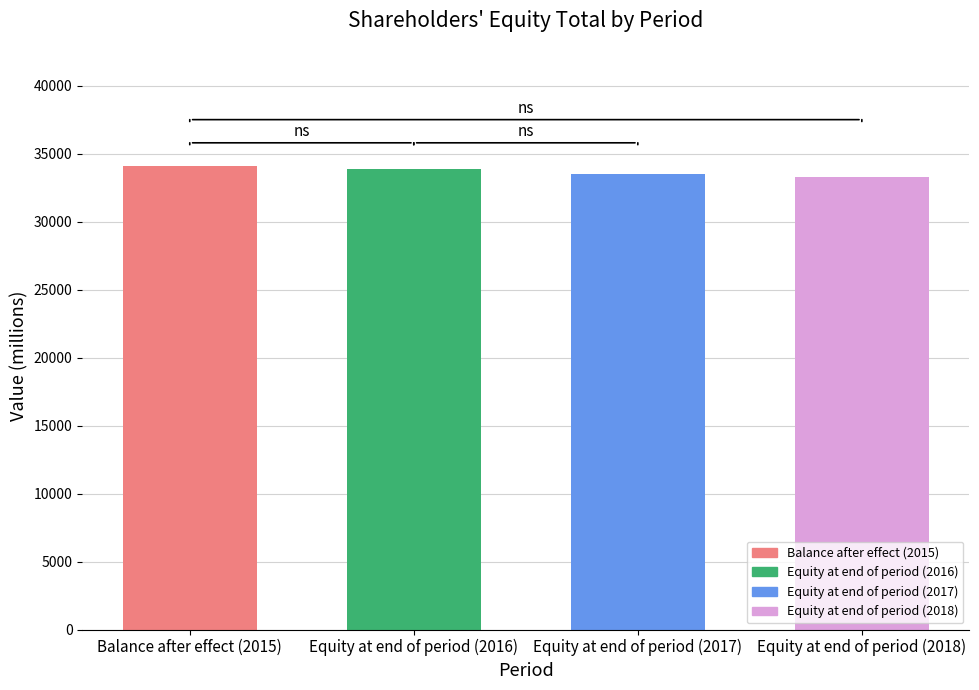

What position from the left is Balance after effect (2015)?

1